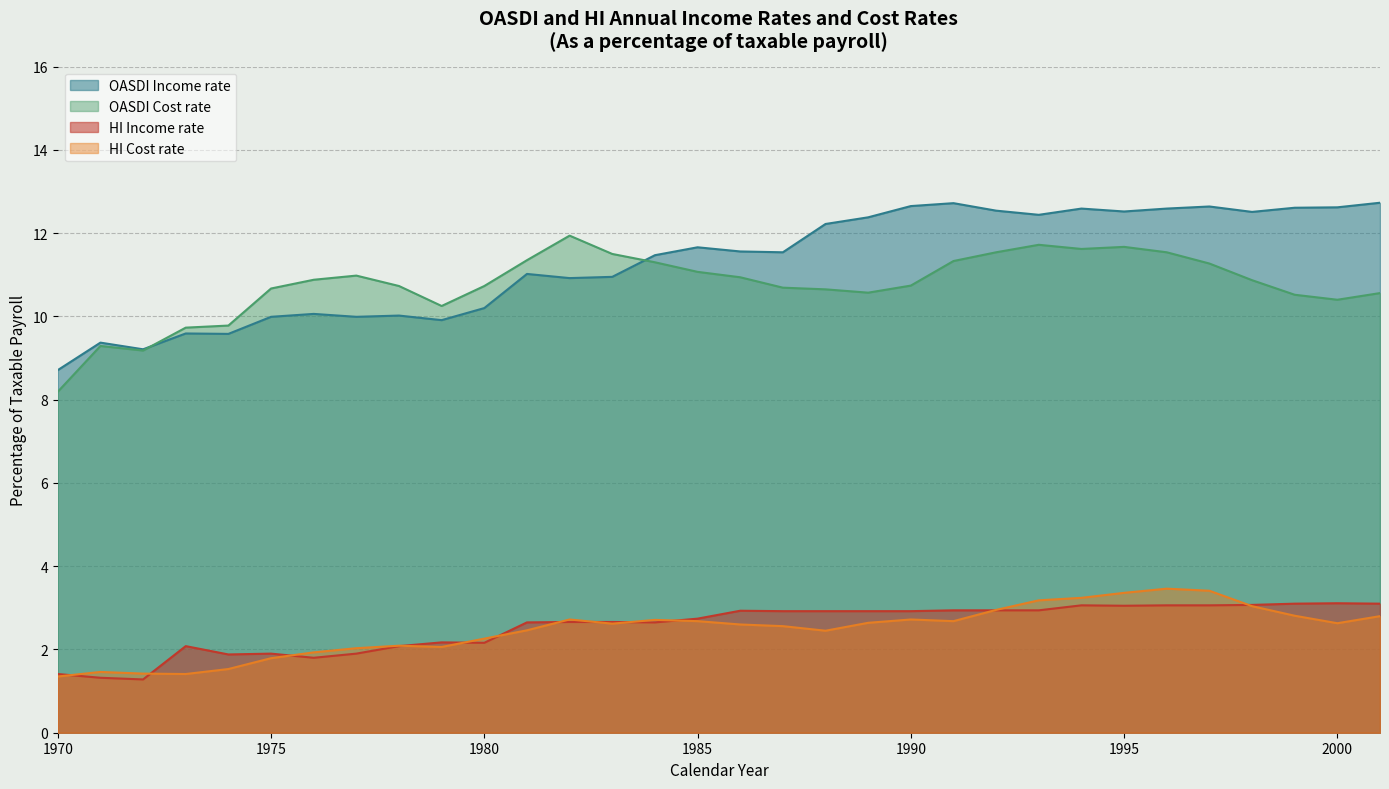

At which label does OASDI Cost rate reach its minimum?

1970